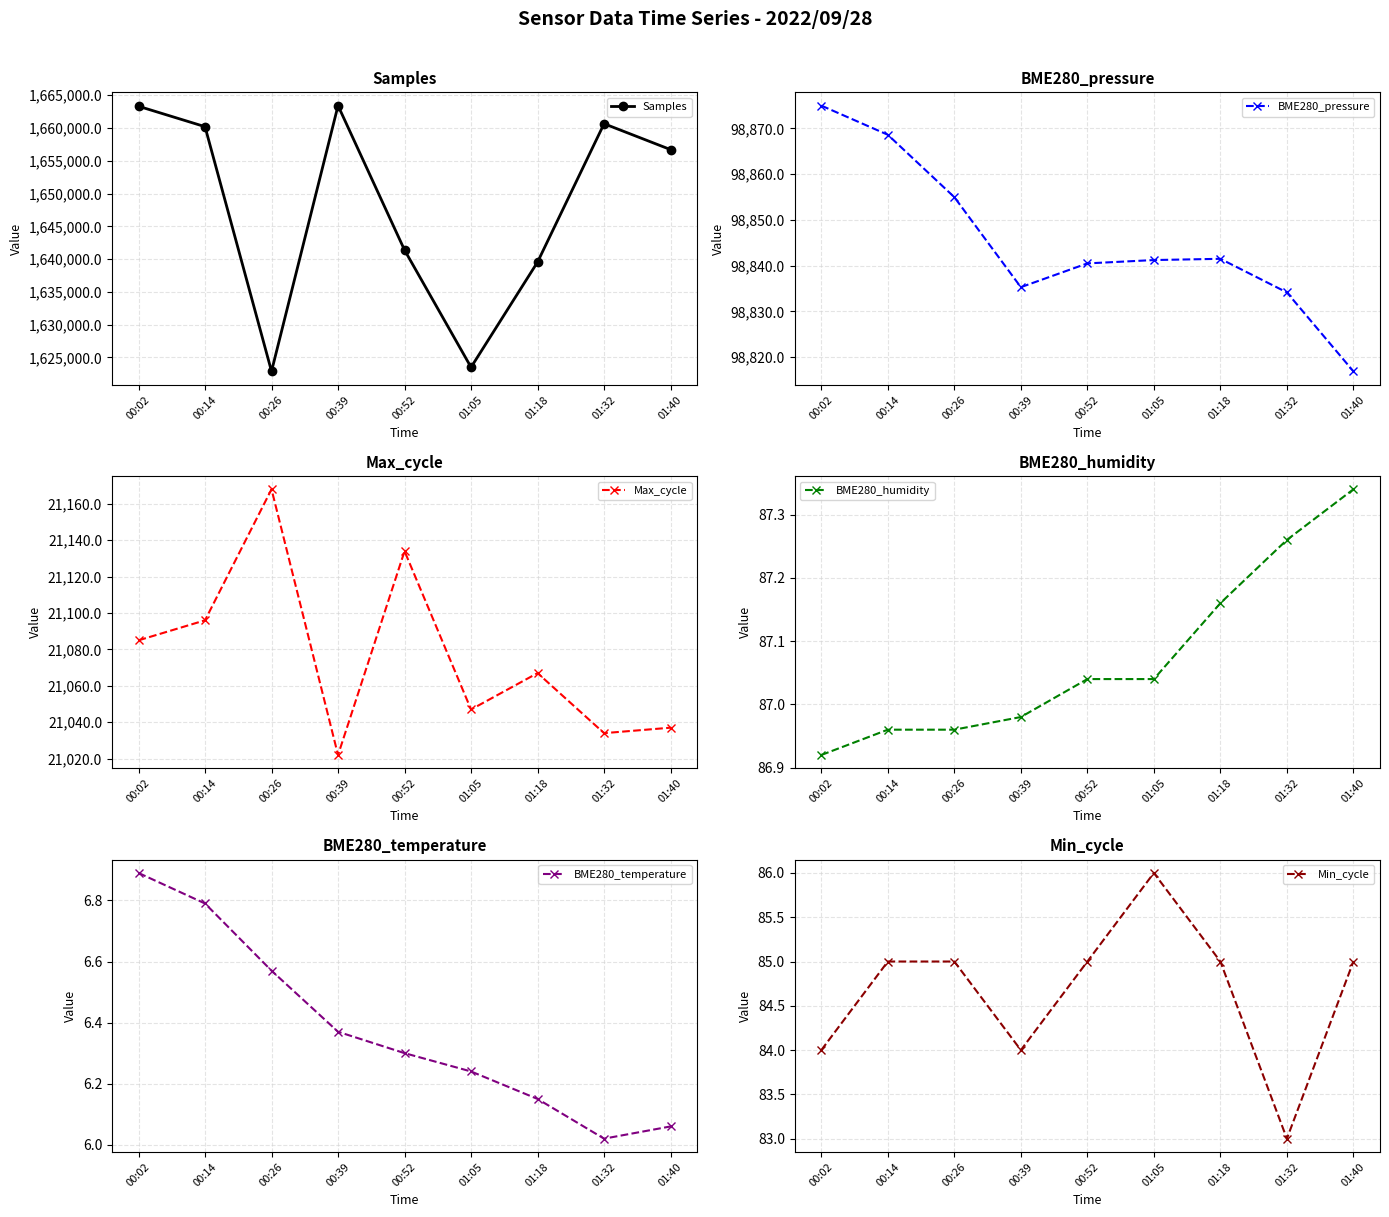

Between 01:18 and 00:14, which is larger?

00:14